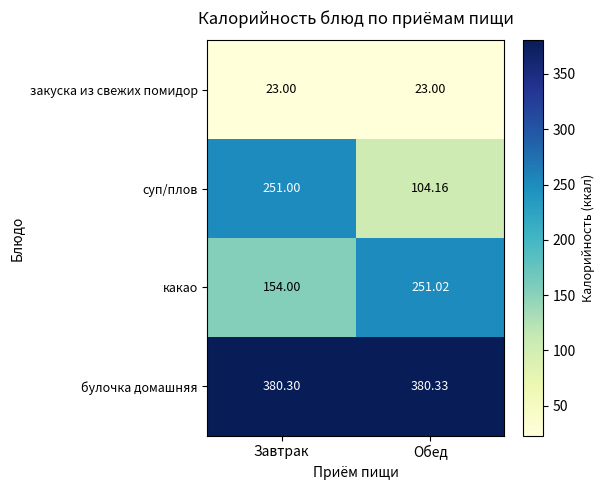

At which label does суп/плов reach its peak?

Завтрак